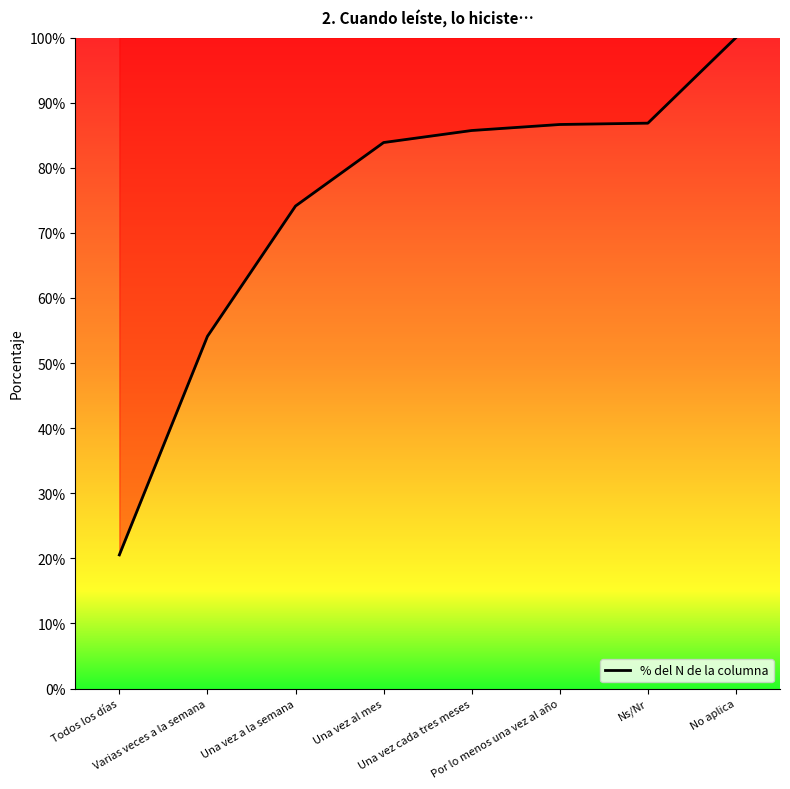

Is this an area chart (filled region under the line)?

Yes